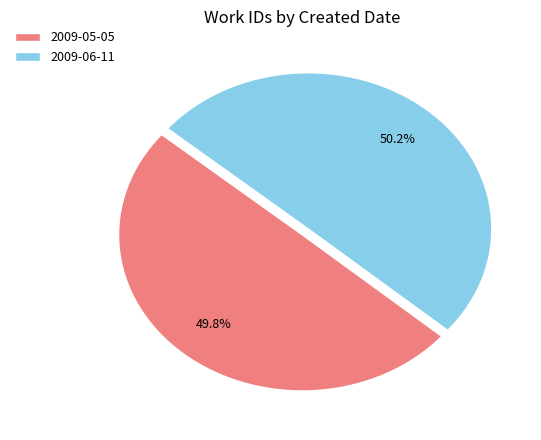

Is there a majority slice in this chart?

Yes